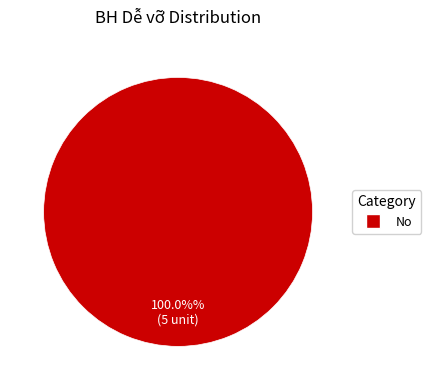

Is there any slice that represents more than half of the pie?

Yes